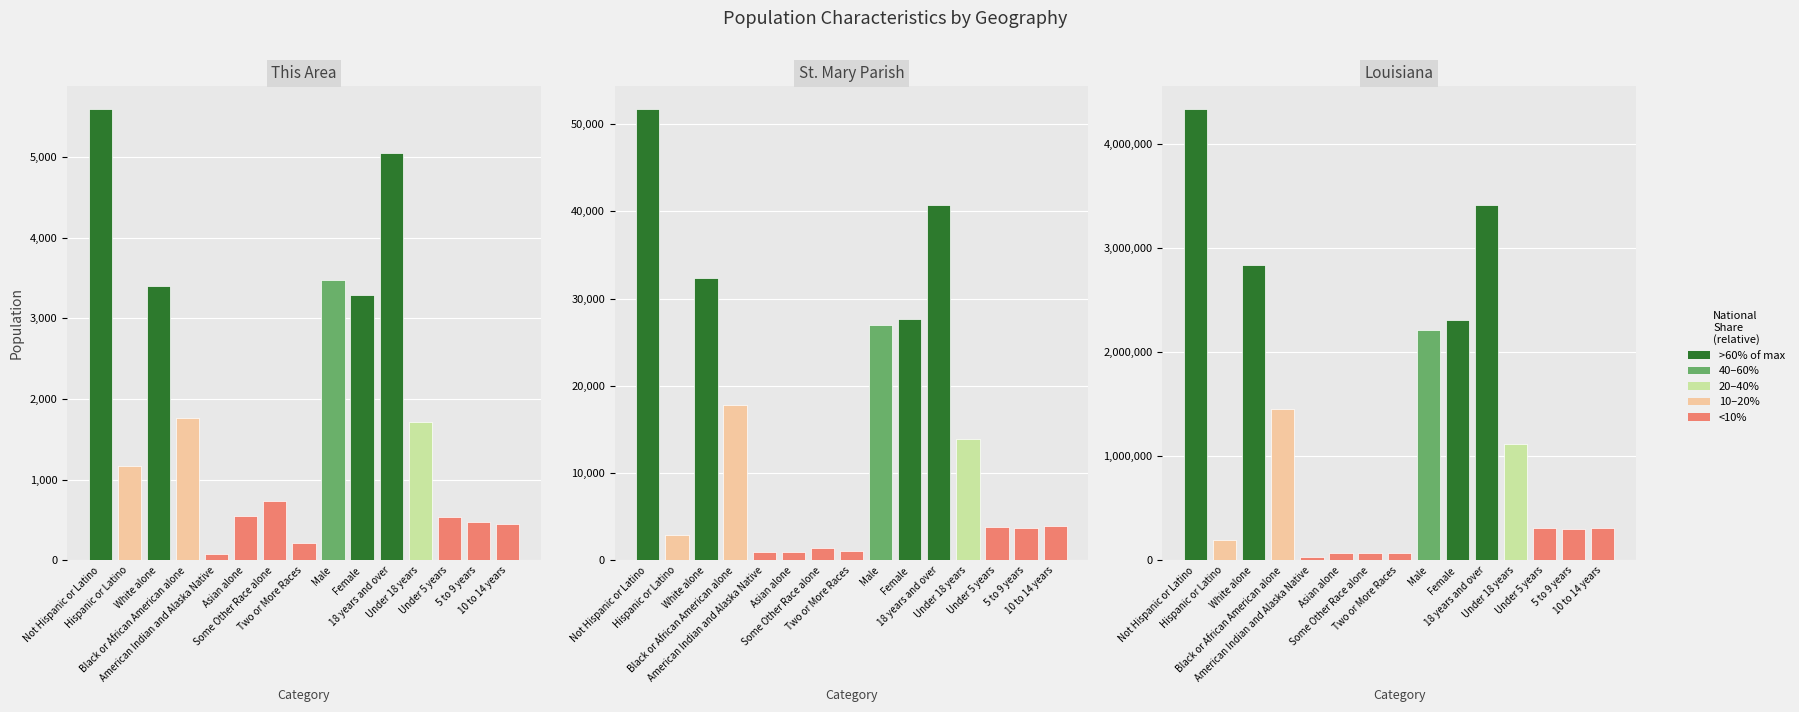

How many bars are there in total?

45